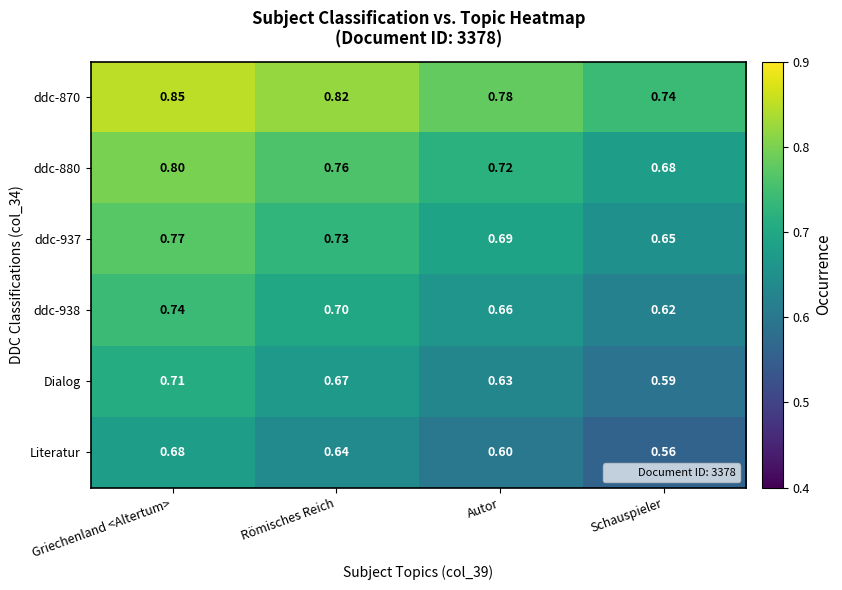

At which category does the chart reach its peak across all series?

Griechenland <Altertum>